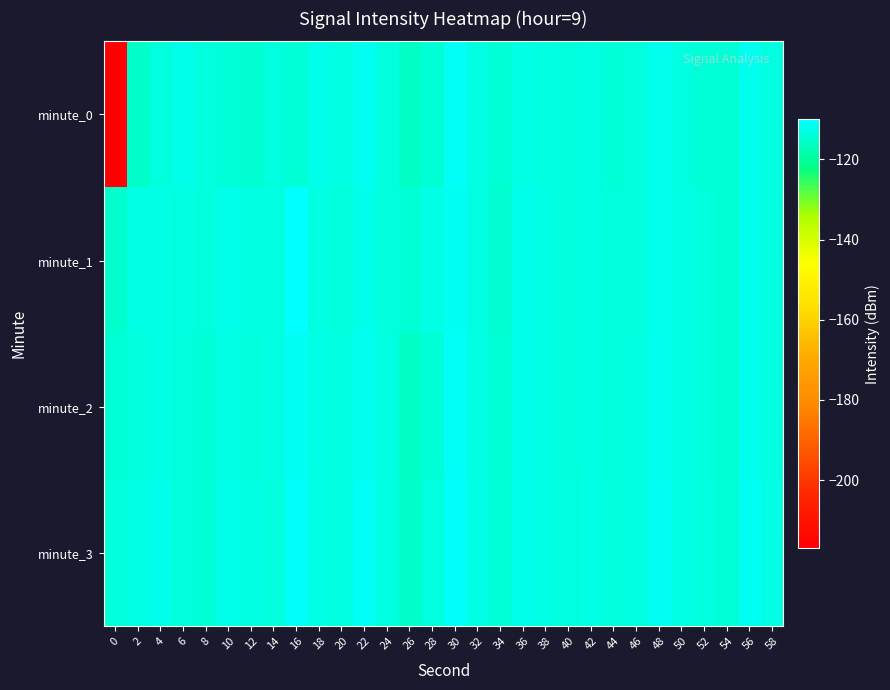

What is the minimum value shown in the chart?

-217.0